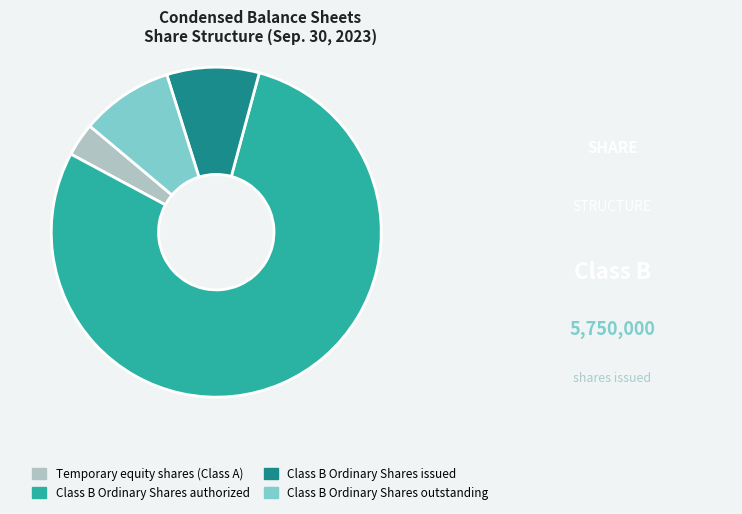

Is there a majority slice in this chart?

Yes